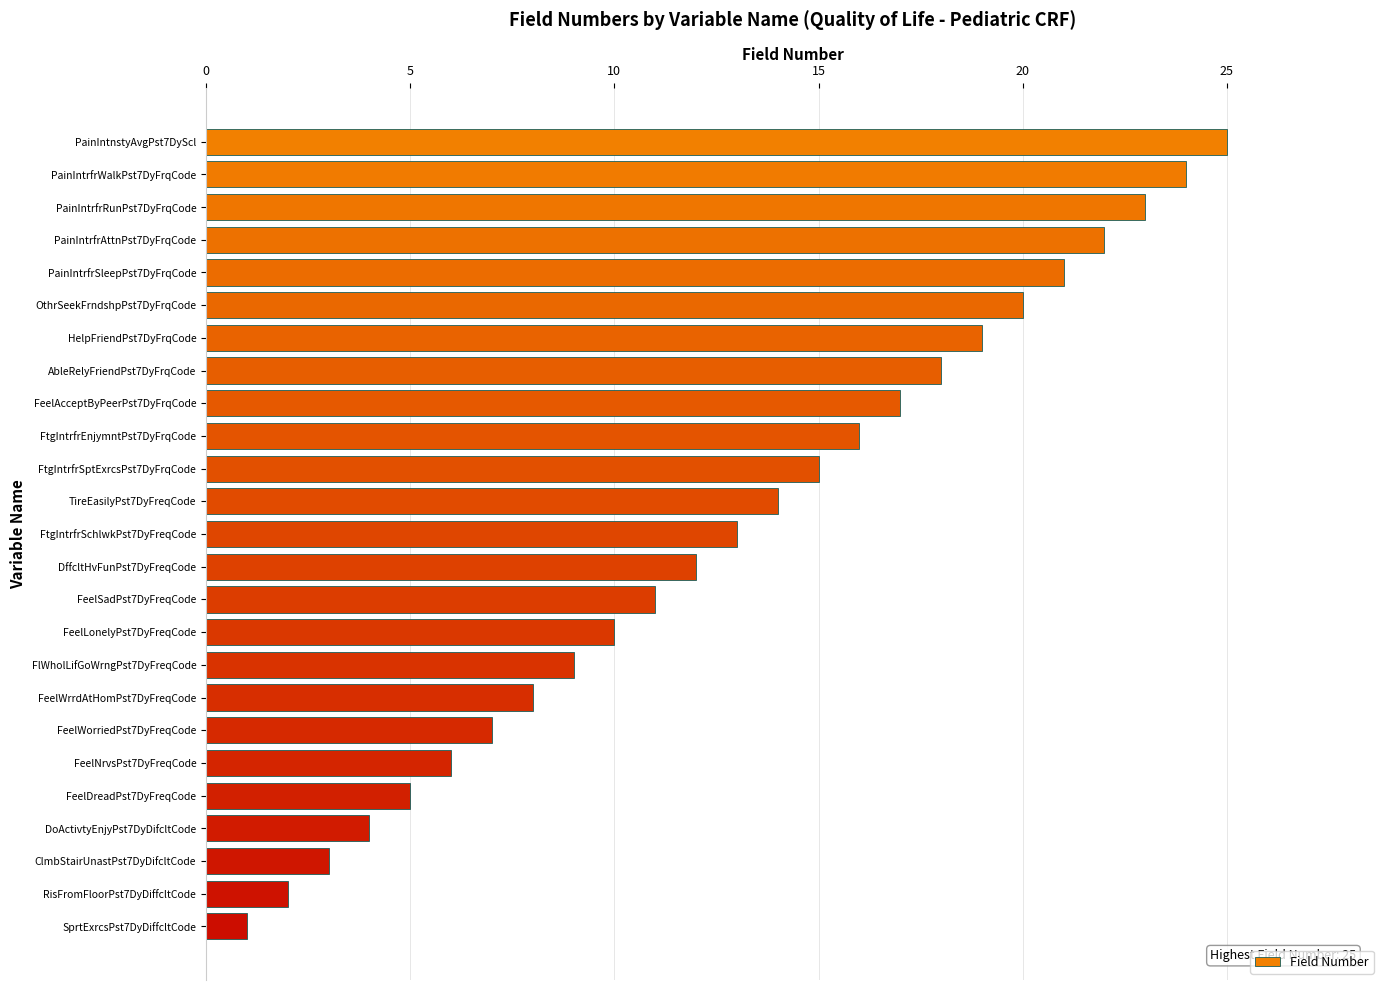

What is the average value?

13